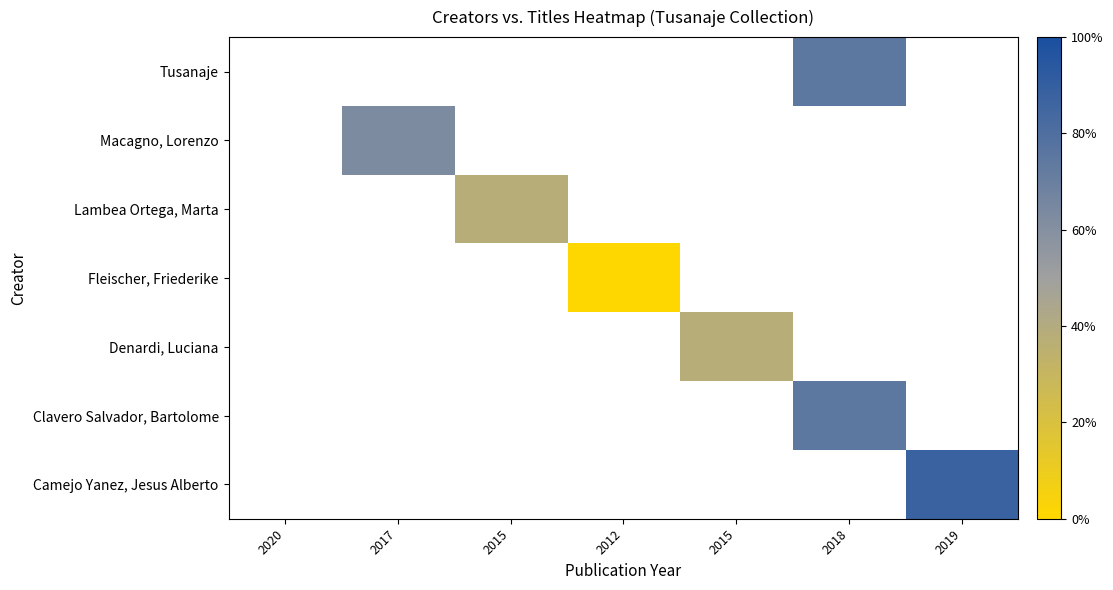

Count the number of data series in this chart.

7